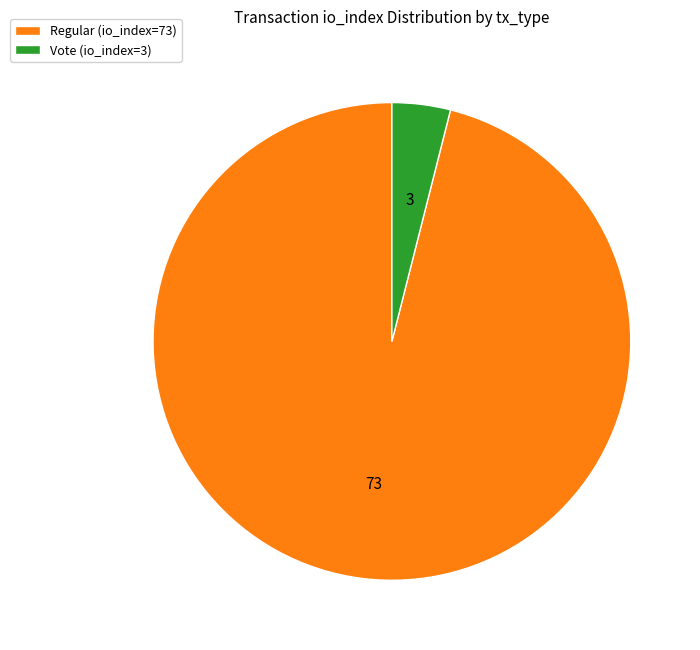

Rank the categories by value from lowest to highest.

Vote (io_index=3), Regular (io_index=73)